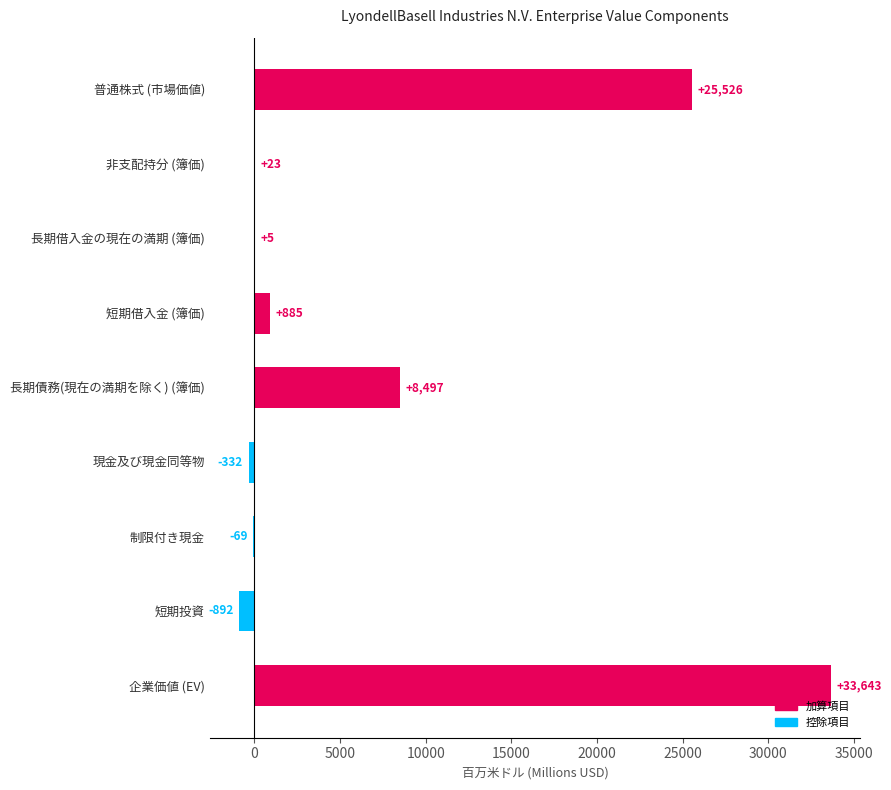

Where is the data nearest to the value 16375?

長期債務(現在の満期を除く) (簿価)